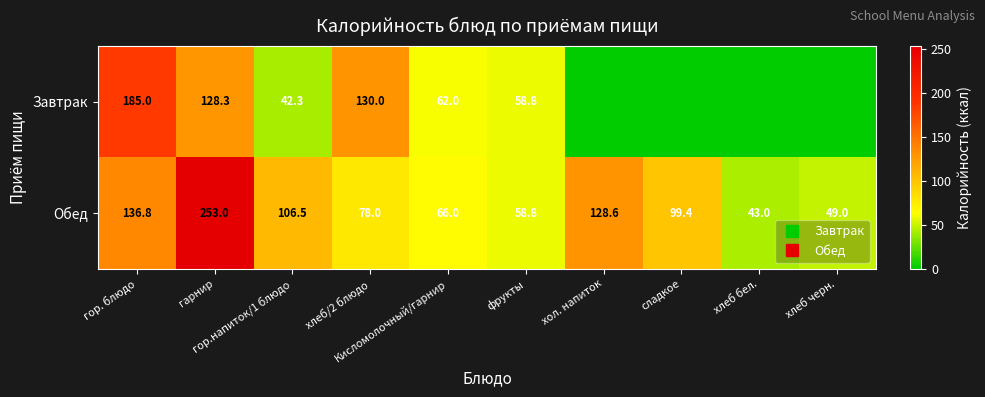

List the series in order of their overall mean, lowest first.

Завтрак, Обед